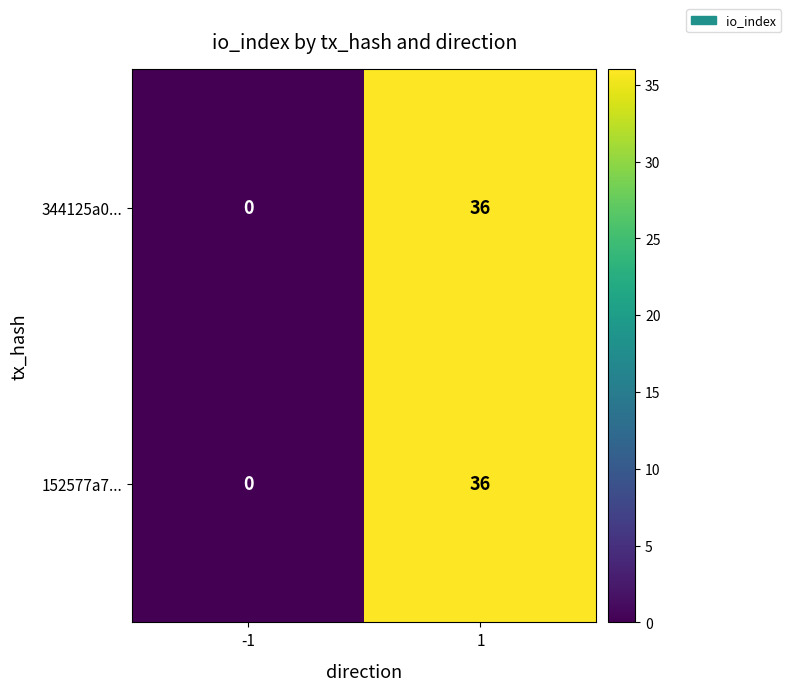

Read the 152577a7... value at 1.

36